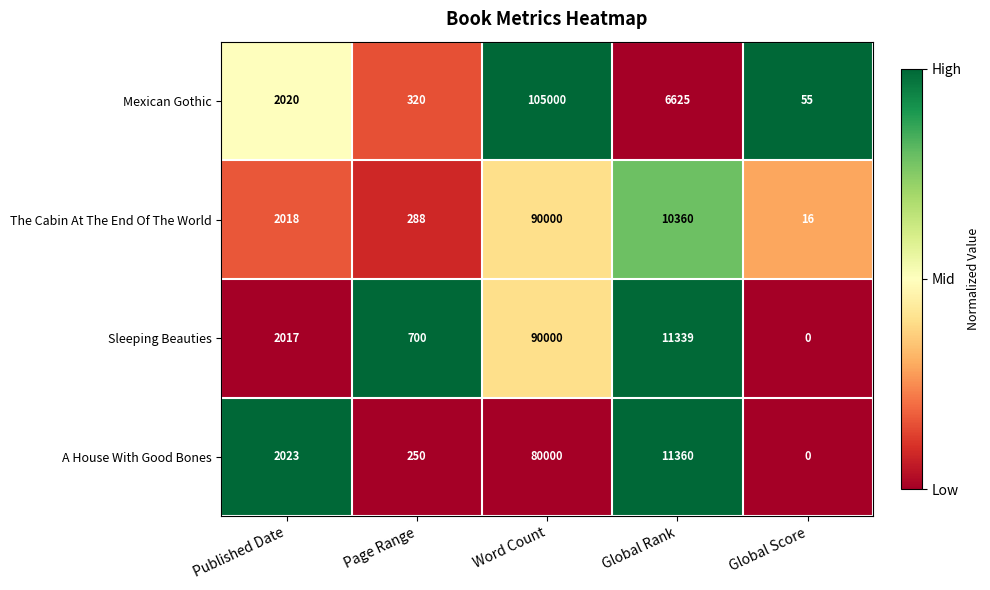

Which series has the largest range (max minus min)?

Mexican Gothic